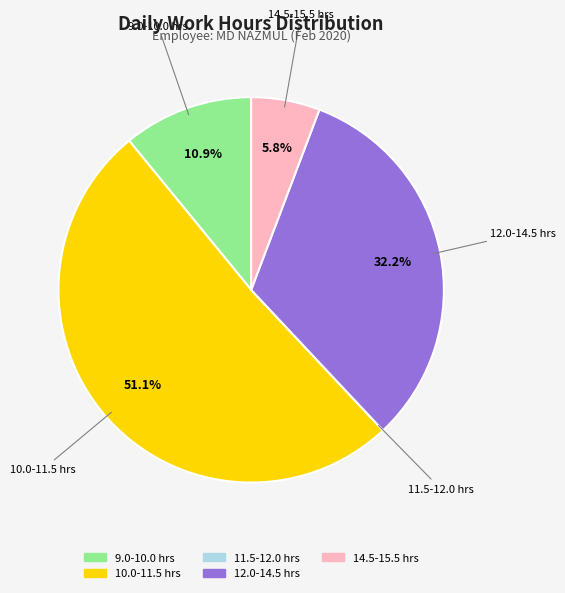

Does any single category account for the majority?

Yes